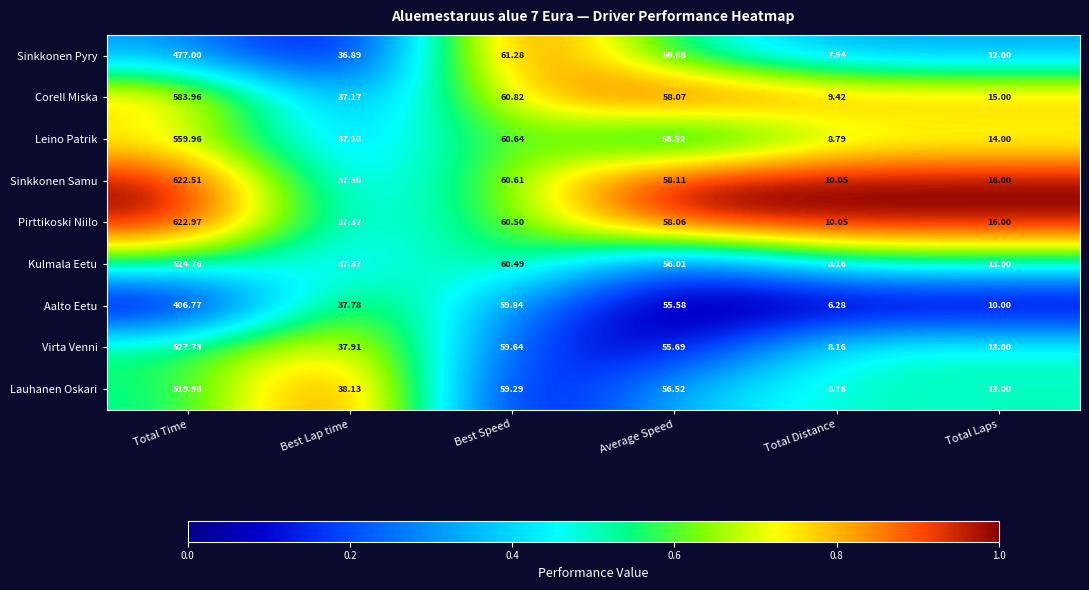

At which category does the chart reach its minimum across all series?

Total Distance